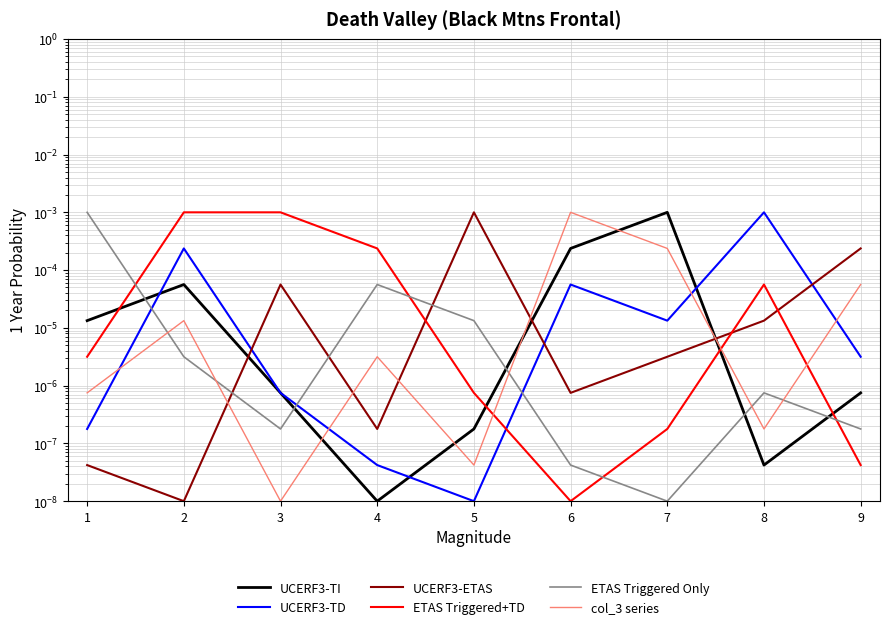

In UCERF3-TD, how many points are higher than both neighbors (excluding endpoints)?

3